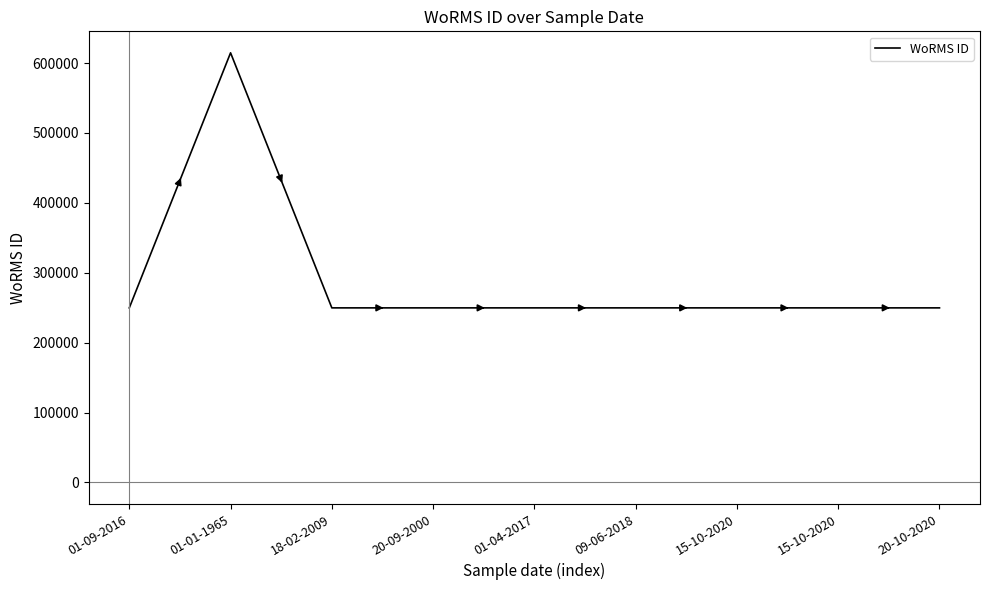

Is it true that the value at 20-09-2000 is 74031?

False